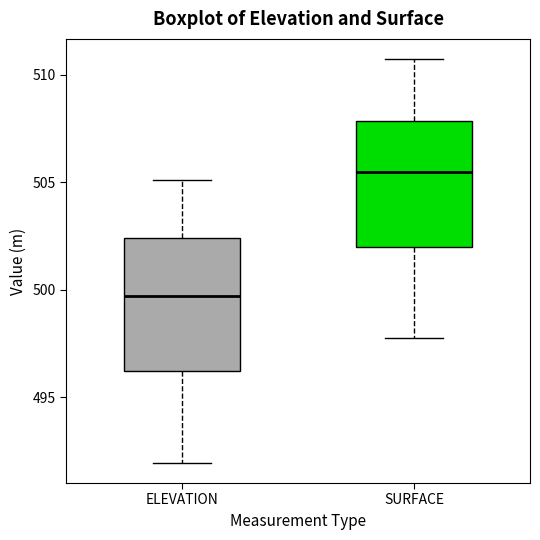

Which box's median line is the lowest?

ELEVATION